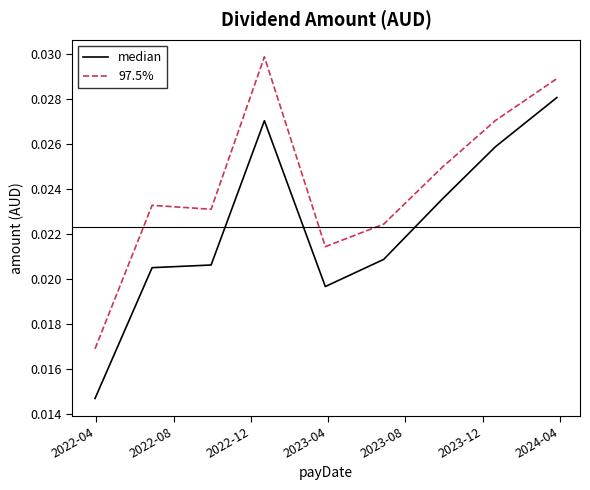

List the series in order of their overall mean, lowest first.

median, 97.5%